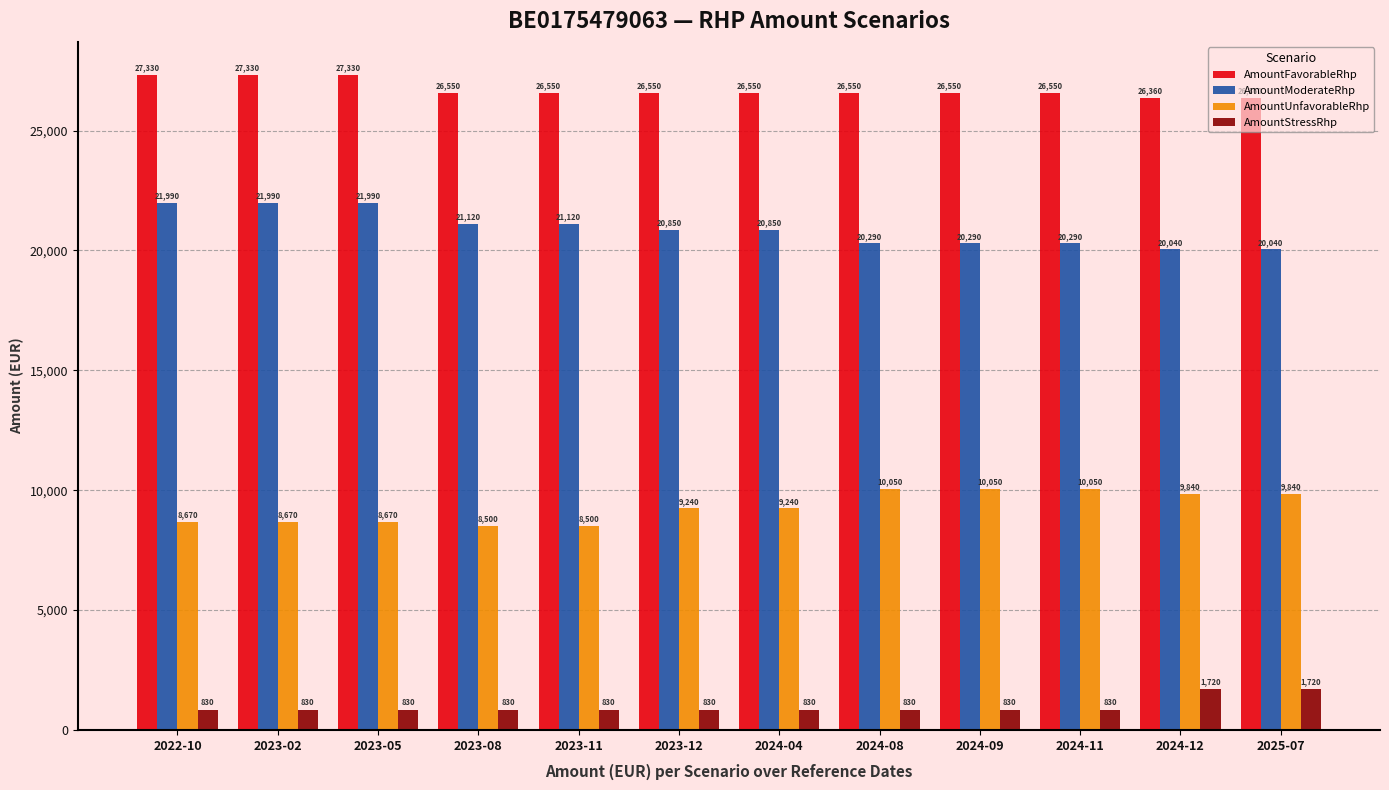

How many distinct data groups are displayed?

4